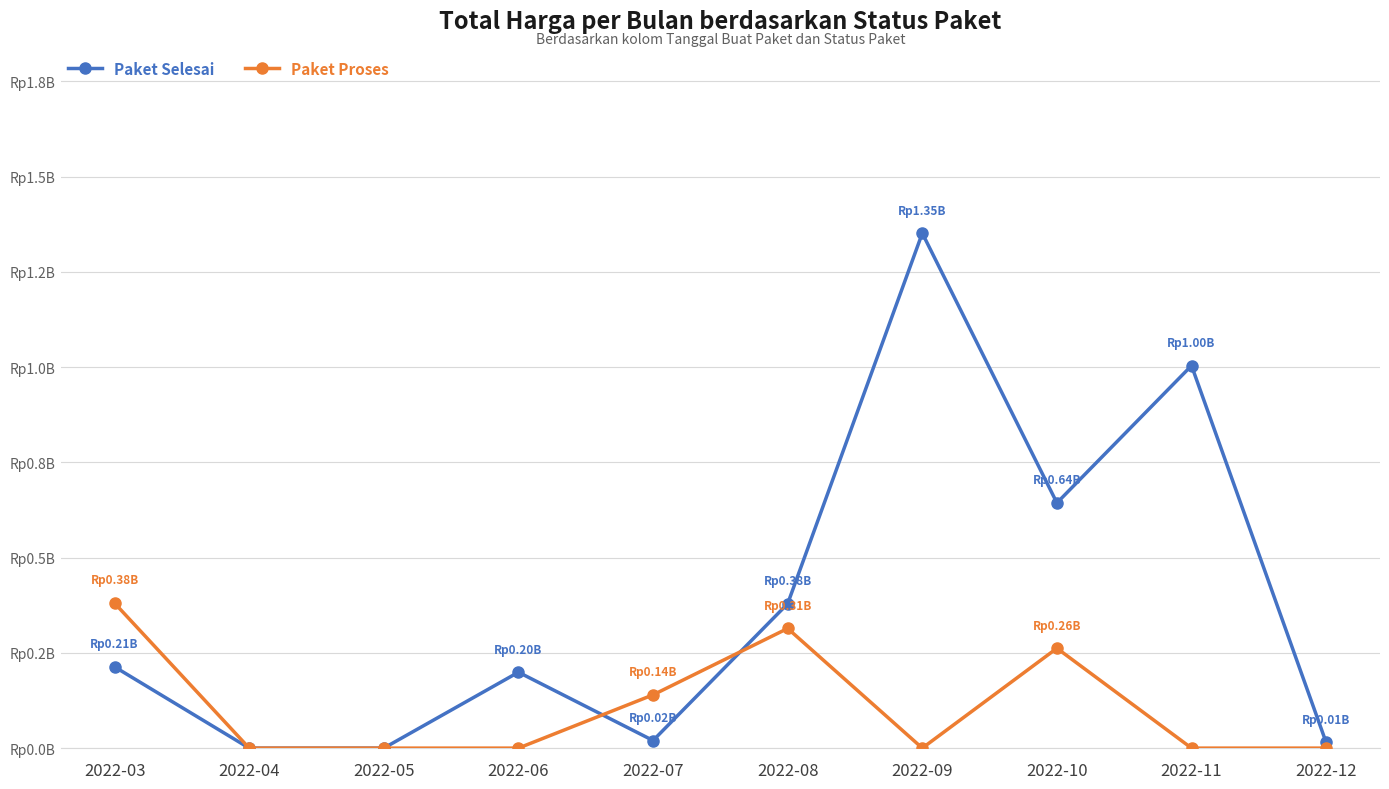

The Paket Selesai series shows 0.1 at 2022-03. True or false?

False